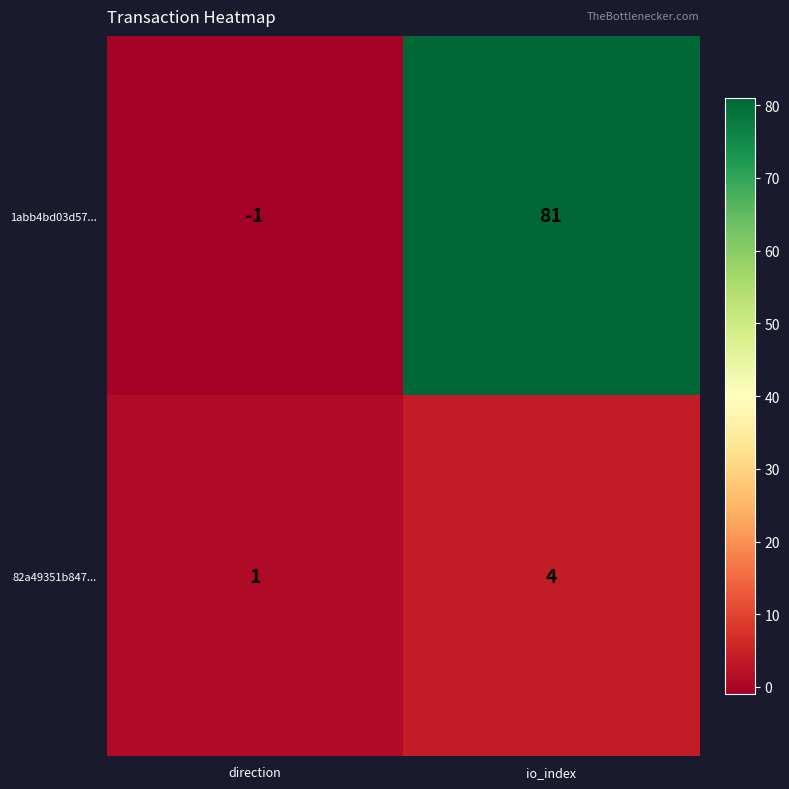

How many data points does each series have?

2